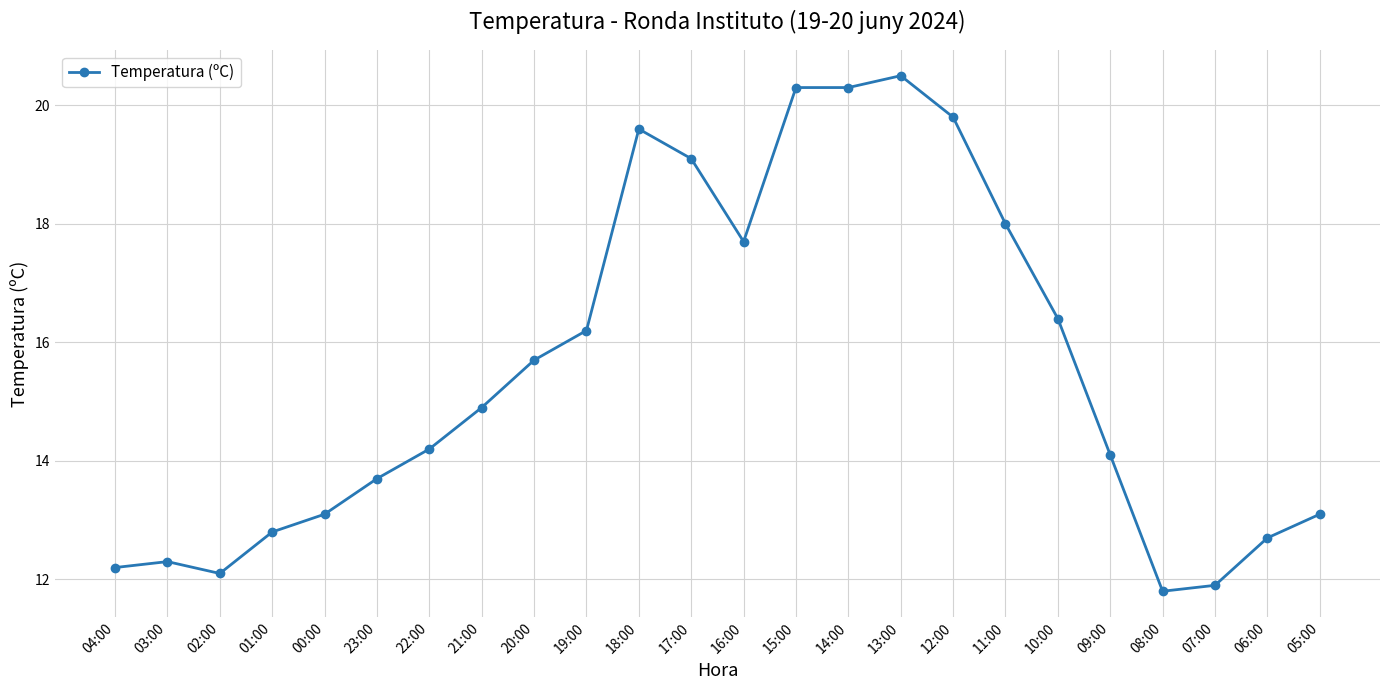

Reading left to right, what are all the values shown in this chart?

12.2	12.3	12.1	12.8	13.1	13.7	14.2	14.9	15.7	16.2	19.6	19.1	17.7	20.3	20.3	20.5	19.8	18.0	16.4	14.1	11.8	11.9	12.7	13.1